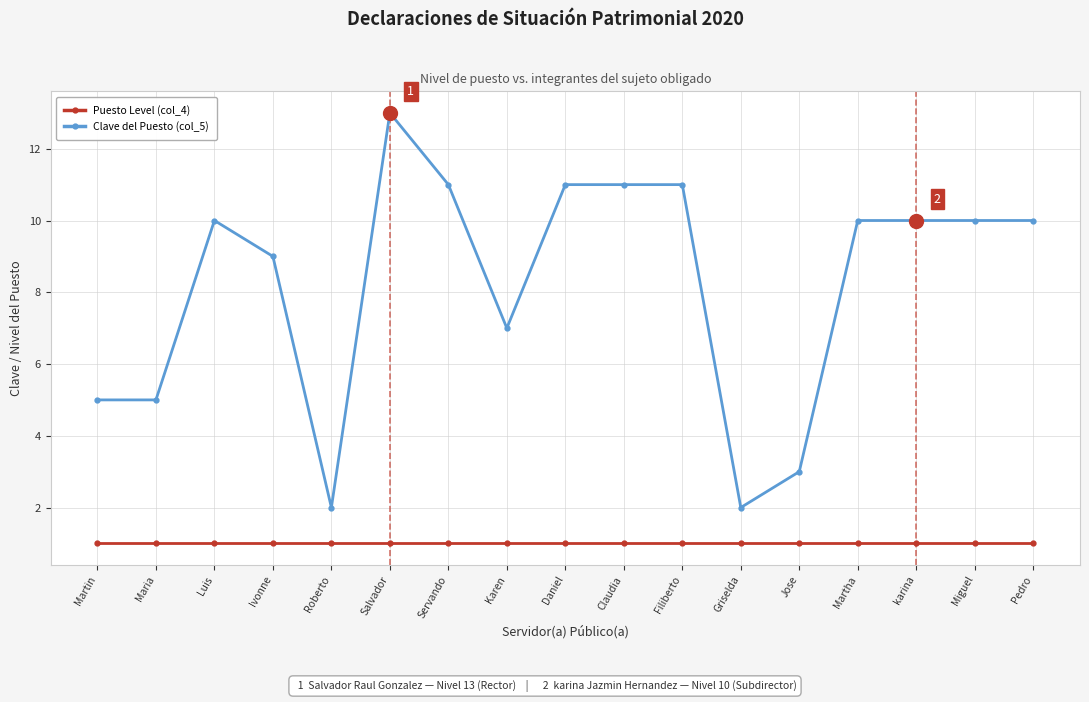

Which series has the largest total across all categories?

Clave del Puesto (col_5)